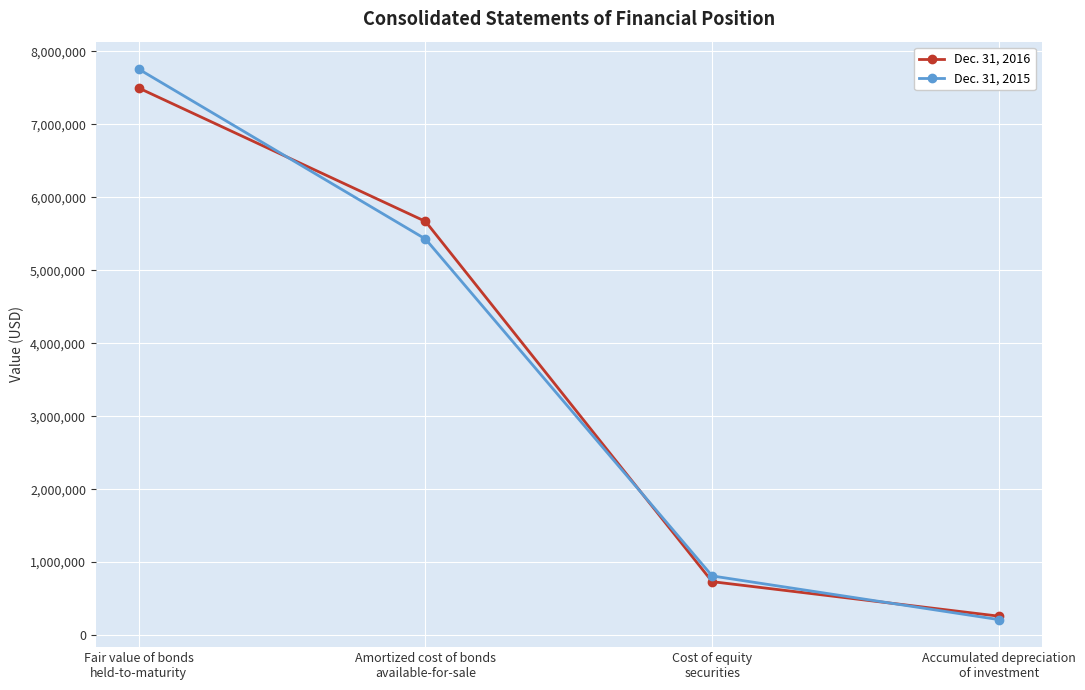

List the labels in order of Dec. 31, 2015 value, smallest first.

Accumulated depreciation
of investment, Cost of equity
securities, Amortized cost of bonds
available-for-sale, Fair value of bonds
held-to-maturity